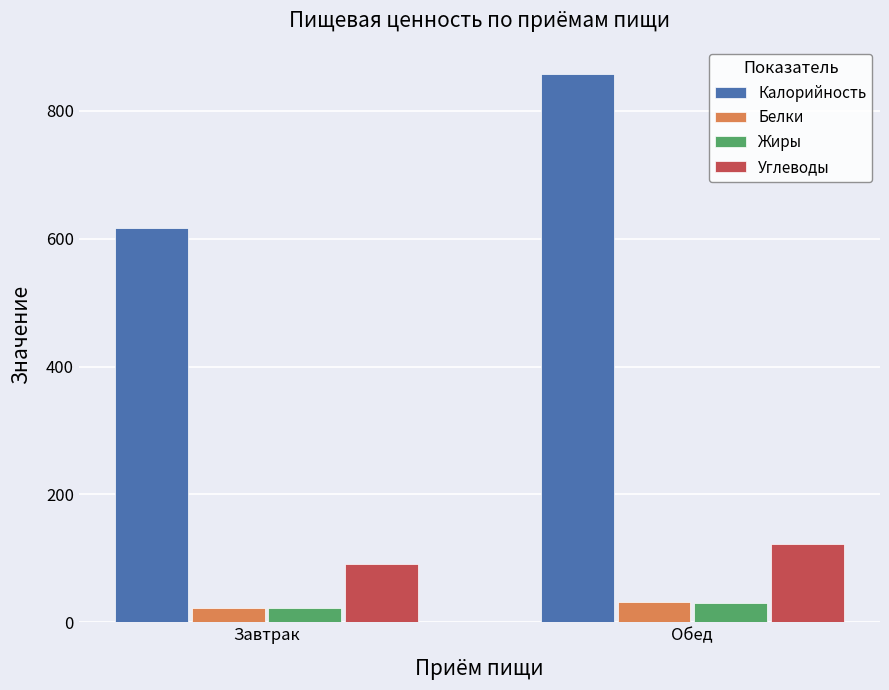

Where is Белки nearest to the value 27?

Завтрак